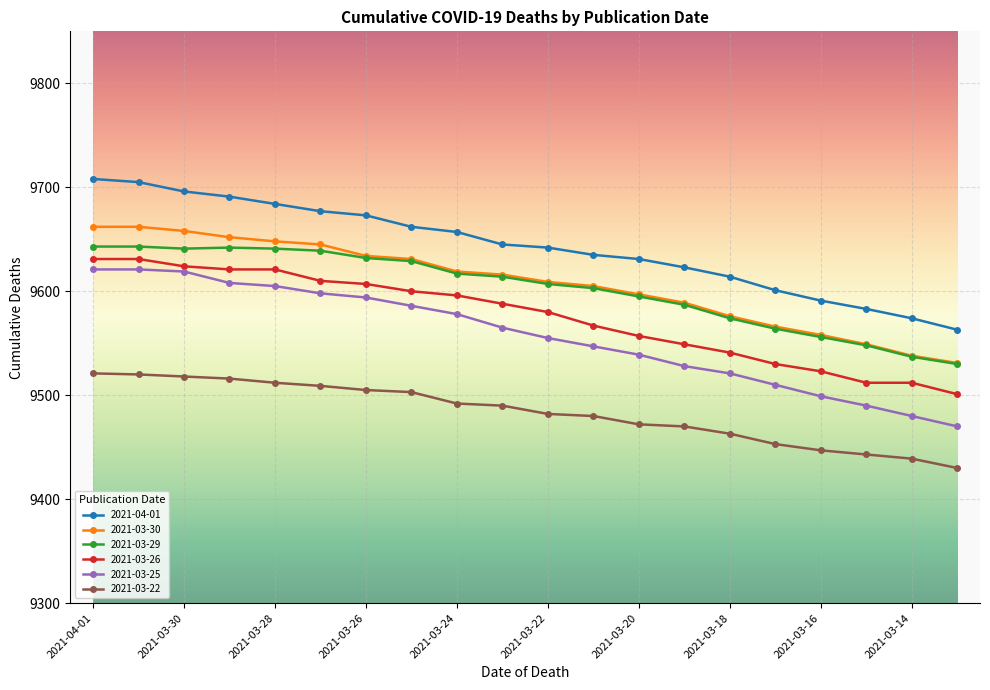

Which series has the largest range (max minus min)?

2021-03-25